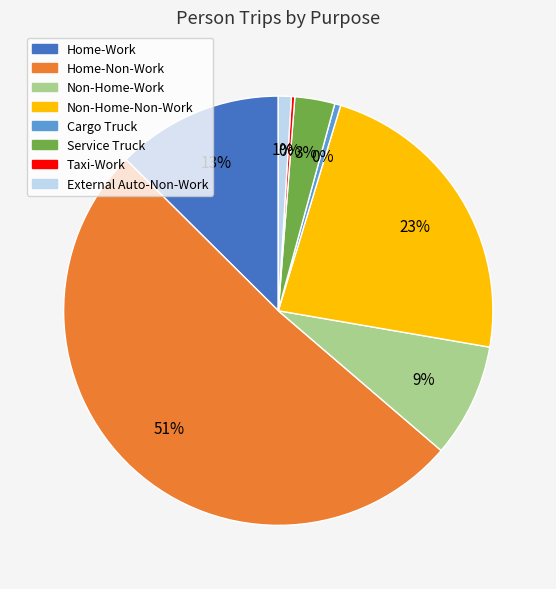

To the nearest percent, what is the average slice percentage?

12%